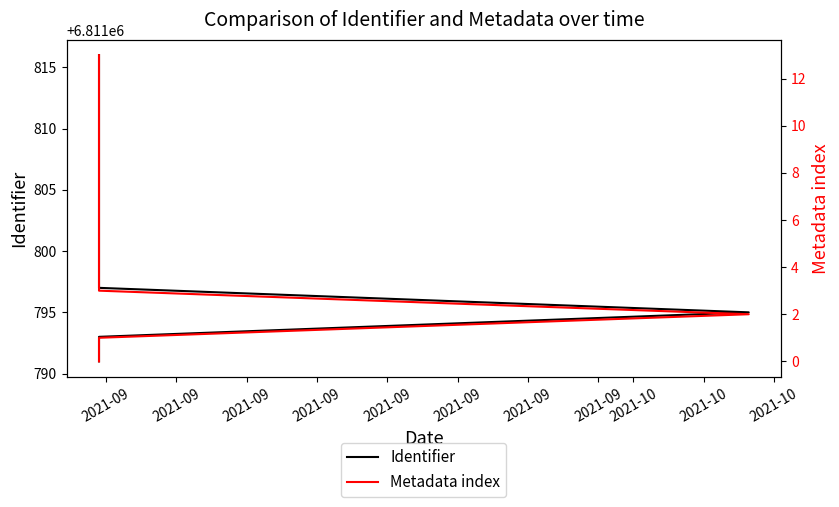

What is the maximum value shown in the chart?

6811816